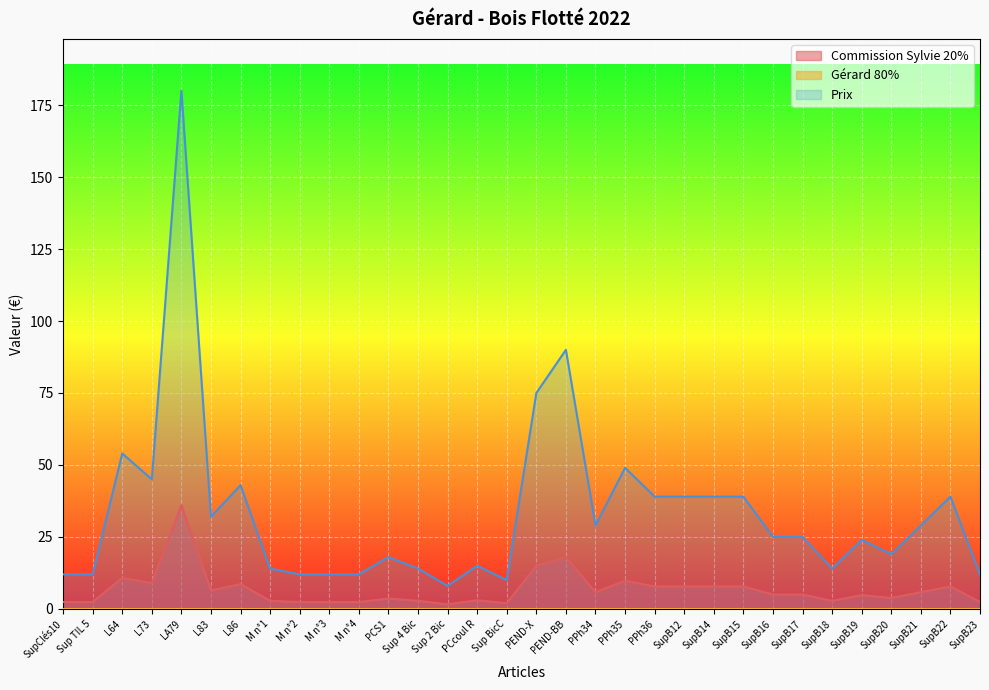

How many data points in Commission Sylvie 20% are less than 5?

15